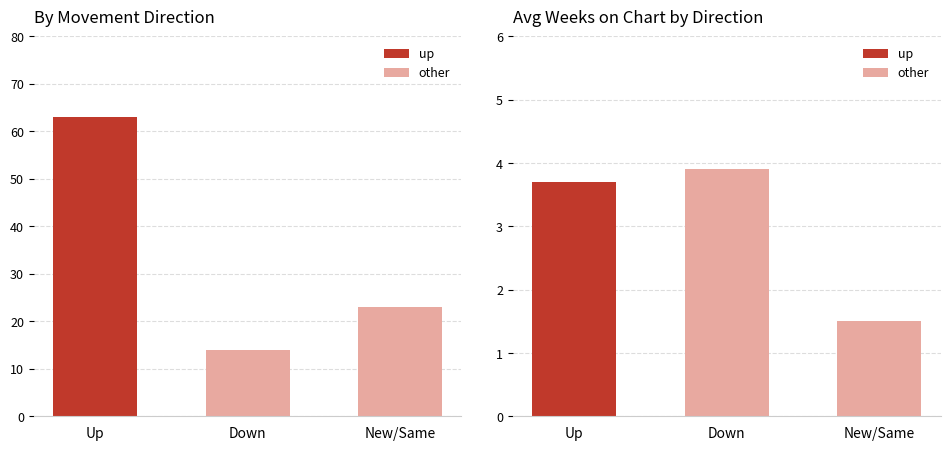

What is the difference between the highest and lowest values at Down?

10.1